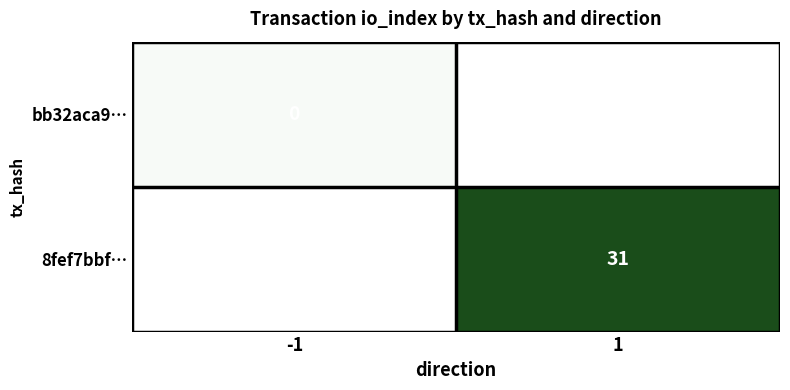

List the labels in order of bb32aca9… value, largest first.

-1, 1